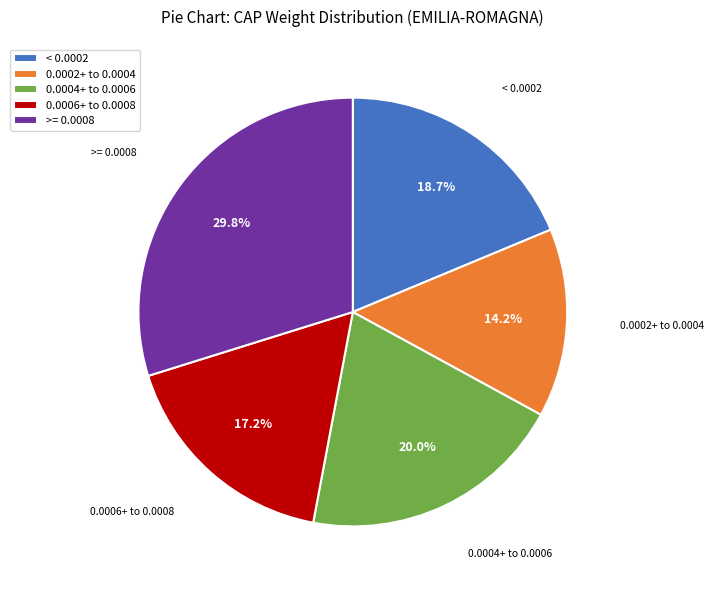

Rank the categories by value from lowest to highest.

0.0002+ to 0.0004, 0.0006+ to 0.0008, < 0.0002, 0.0004+ to 0.0006, >= 0.0008